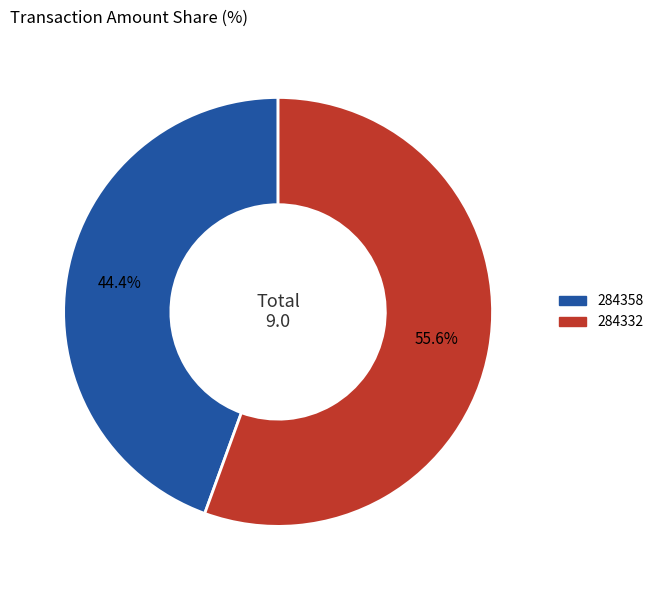

To the nearest percent, what percentage of the pie is 284358?

44%